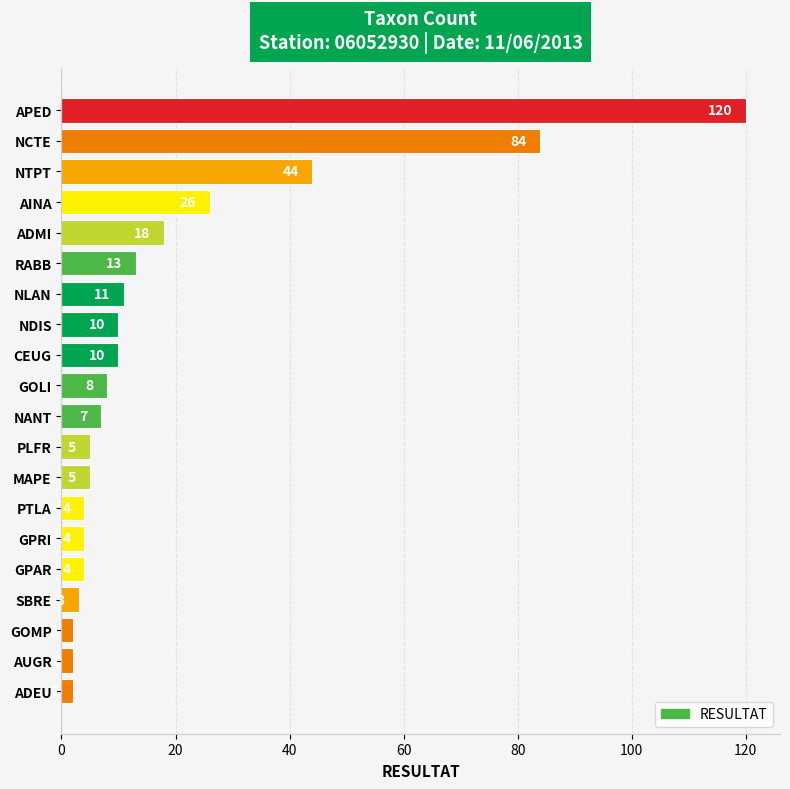

What is the value of the 8th bar from the top?

10